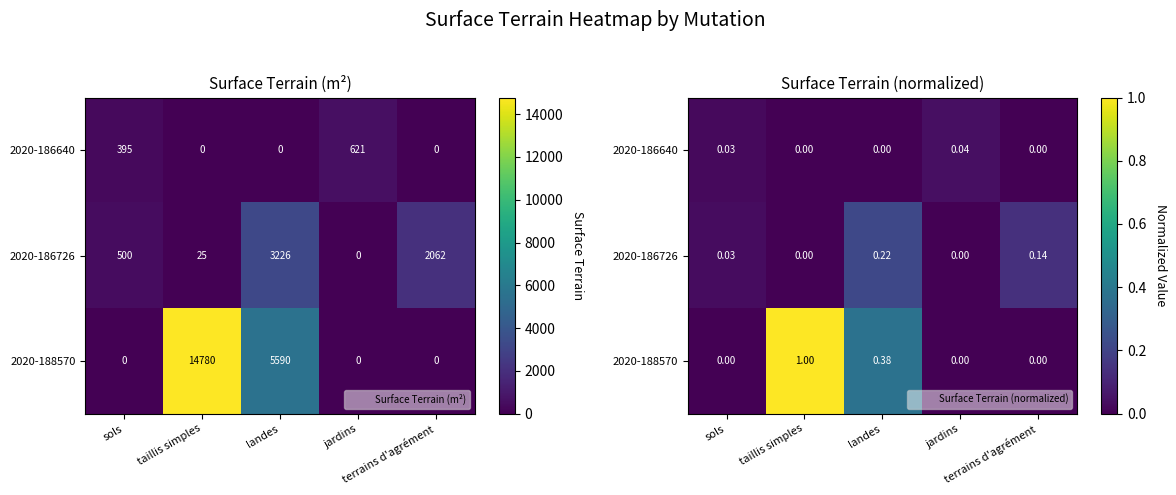

At which category is the sum across all series the highest?

taillis simples